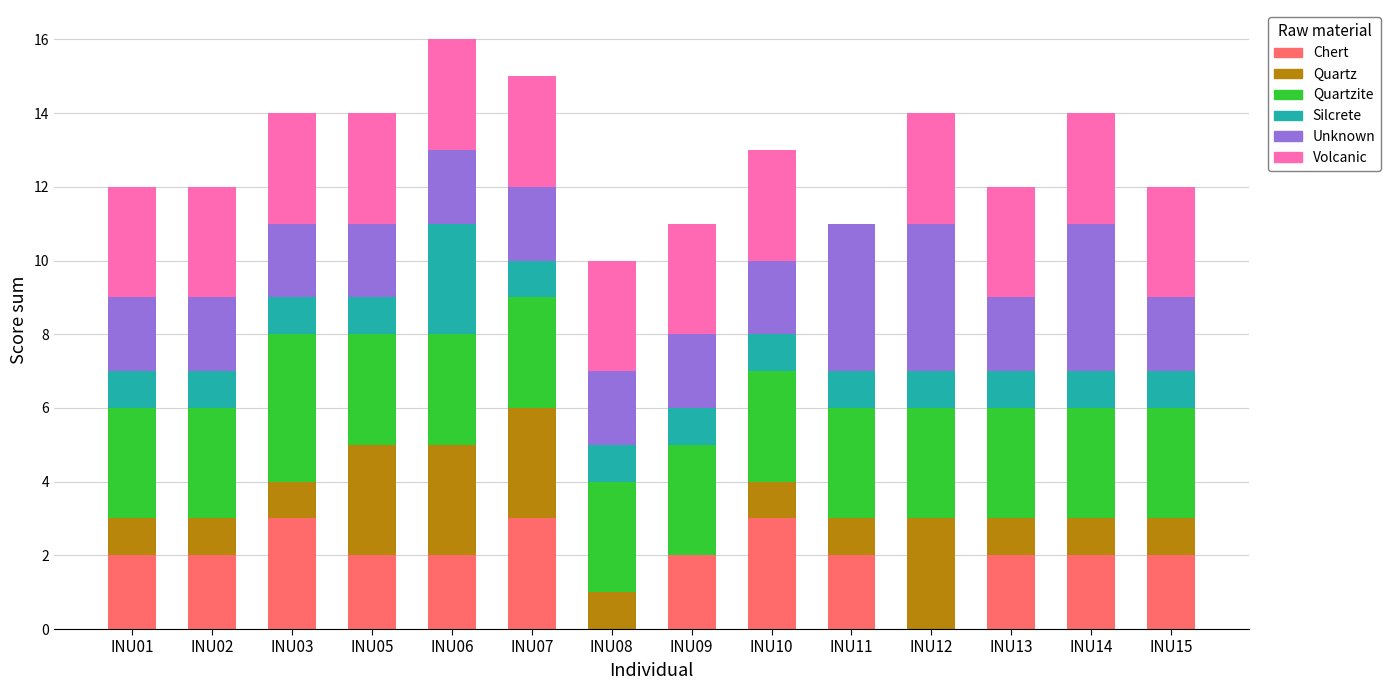

What is the sum of all Chert values?

27